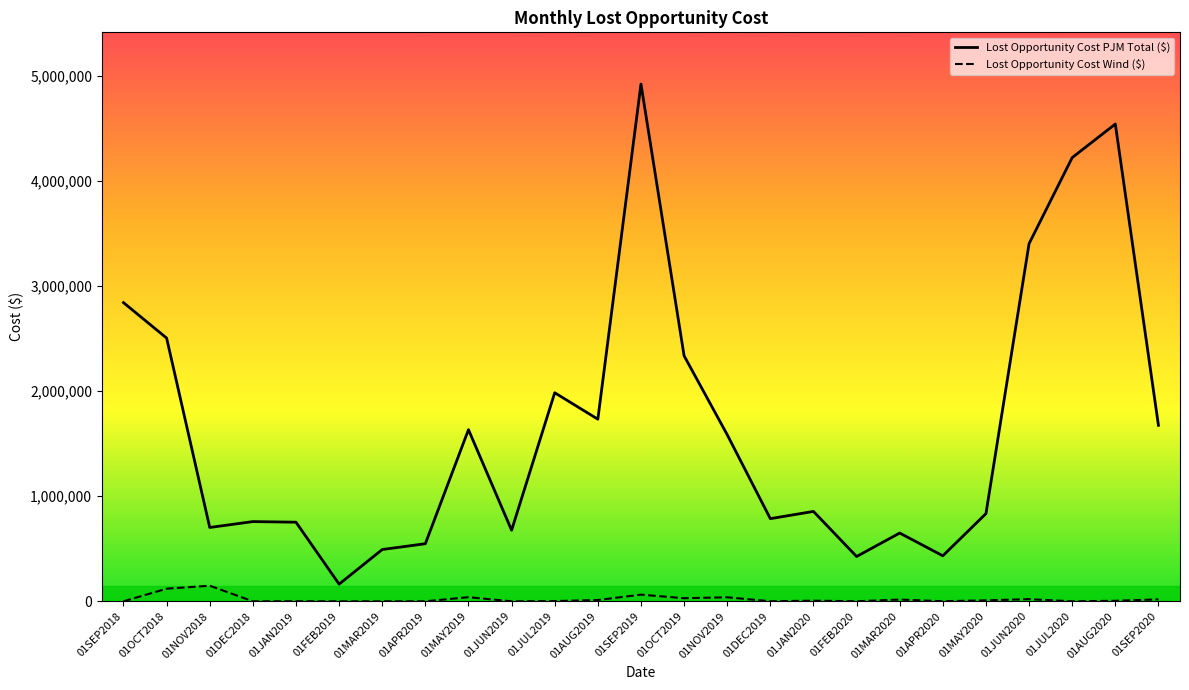

True or false: Lost Opportunity Cost PJM Total ($) and Lost Opportunity Cost Wind ($) cross at least once.

False